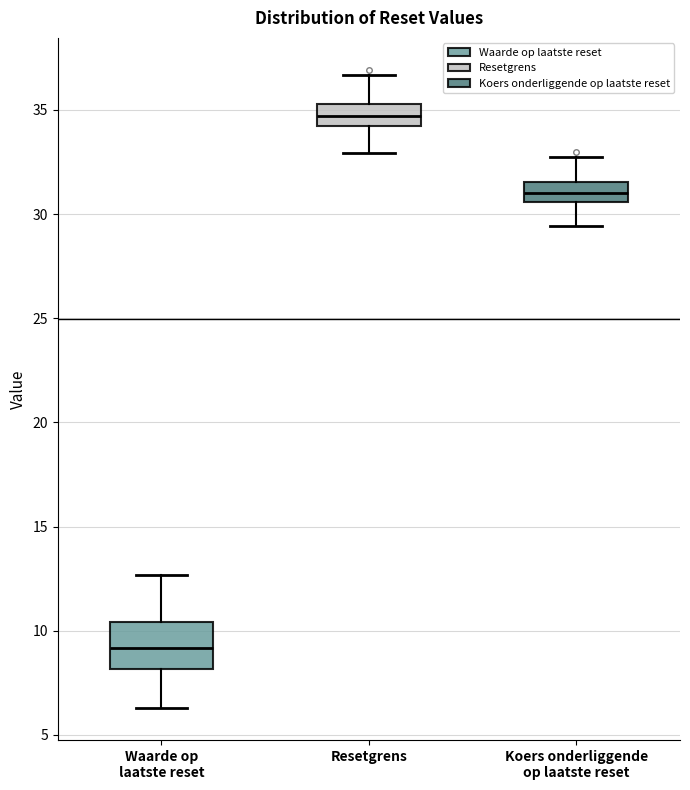

Where does the median line of the box for Waarde op laatste reset sit on the y-axis? The values are not printed on the chart, so give them approximately, as read against the axis.

9.0